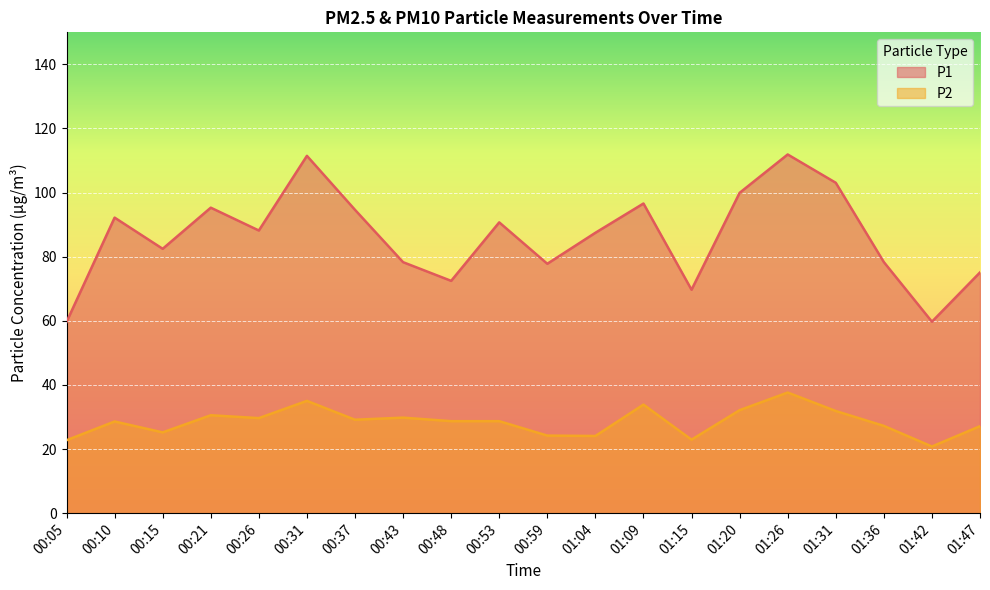

Reading left to right, extract all data points from this chart.

P1: 00:05=59.6	00:10=92.2	00:15=82.5	00:21=95.3	00:26=88.2	00:31=111.5	00:37=94.6	00:43=78.3	00:48=72.5	00:53=90.7	00:59=77.8	01:04=87.5	01:09=96.6	01:15=69.7	01:20=99.9	01:26=111.9	01:31=103.1	01:36=78.3	01:42=59.7	01:47=75.1
P2: 00:05=22.8	00:10=28.6	00:15=25.2	00:21=30.6	00:26=29.6	00:31=35.0	00:37=29.1	00:43=29.8	00:48=28.7	00:53=28.7	00:59=24.2	01:04=24.1	01:09=33.9	01:15=22.9	01:20=32.1	01:26=37.6	01:31=31.9	01:36=27.2	01:42=20.8	01:47=27.1